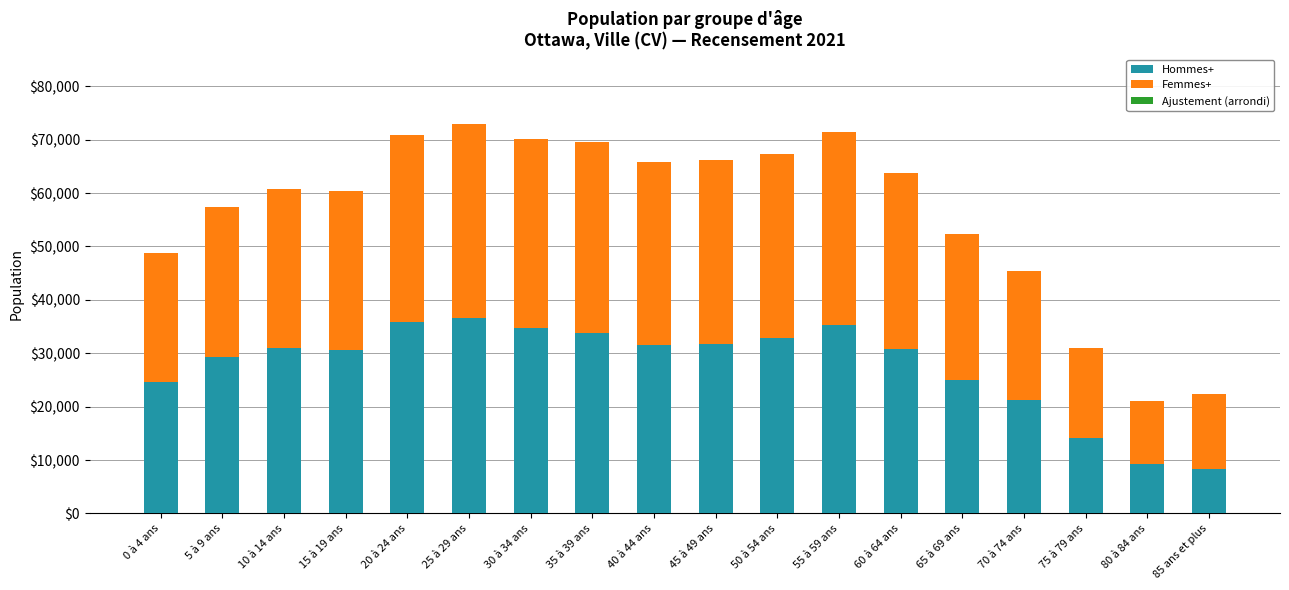

What is the maximum value for Hommes+?

36540